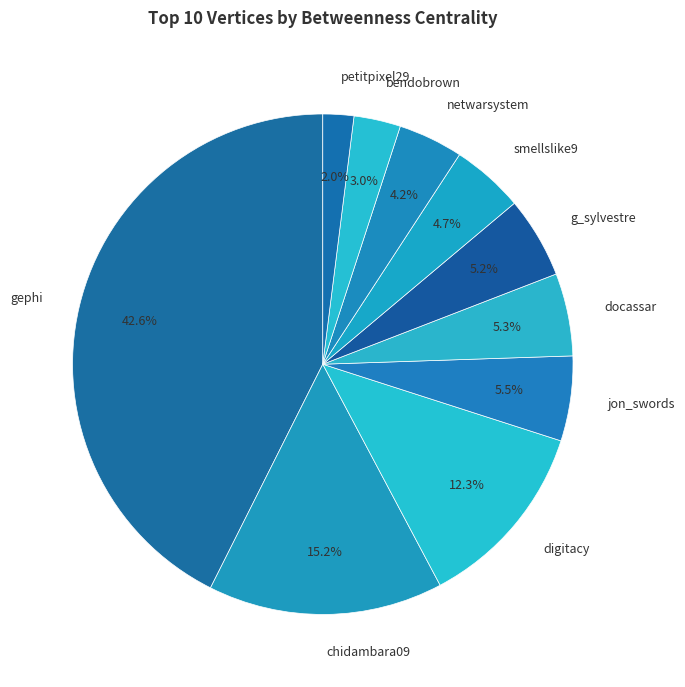

Does netwarsystem account for over 50% of the chart?

No